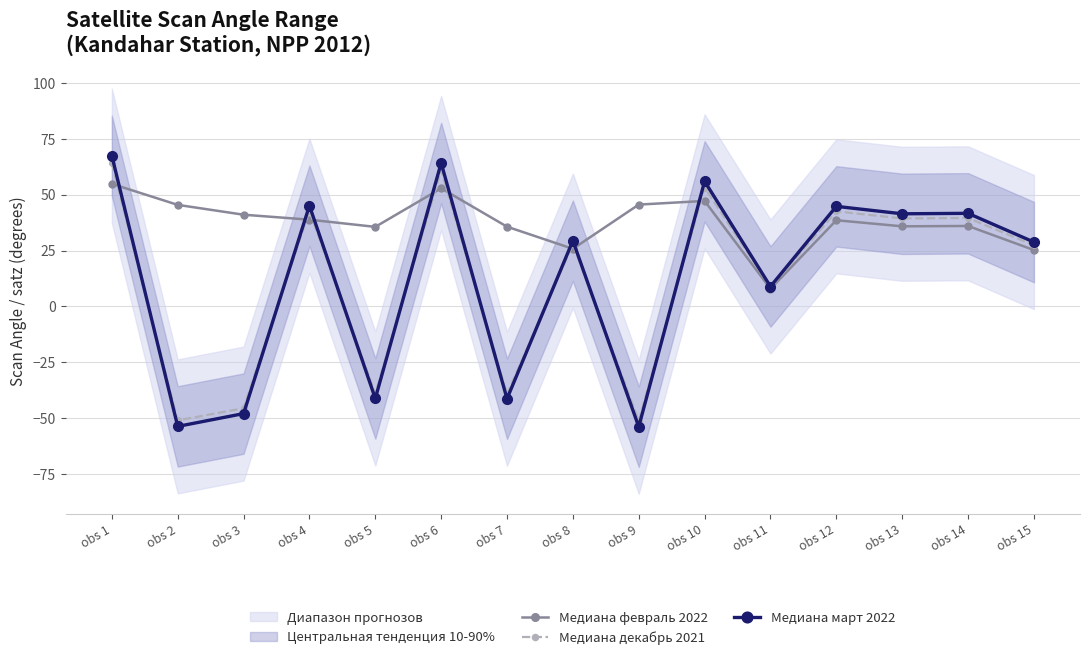

At which category is the sum across all series the highest?

obs 1